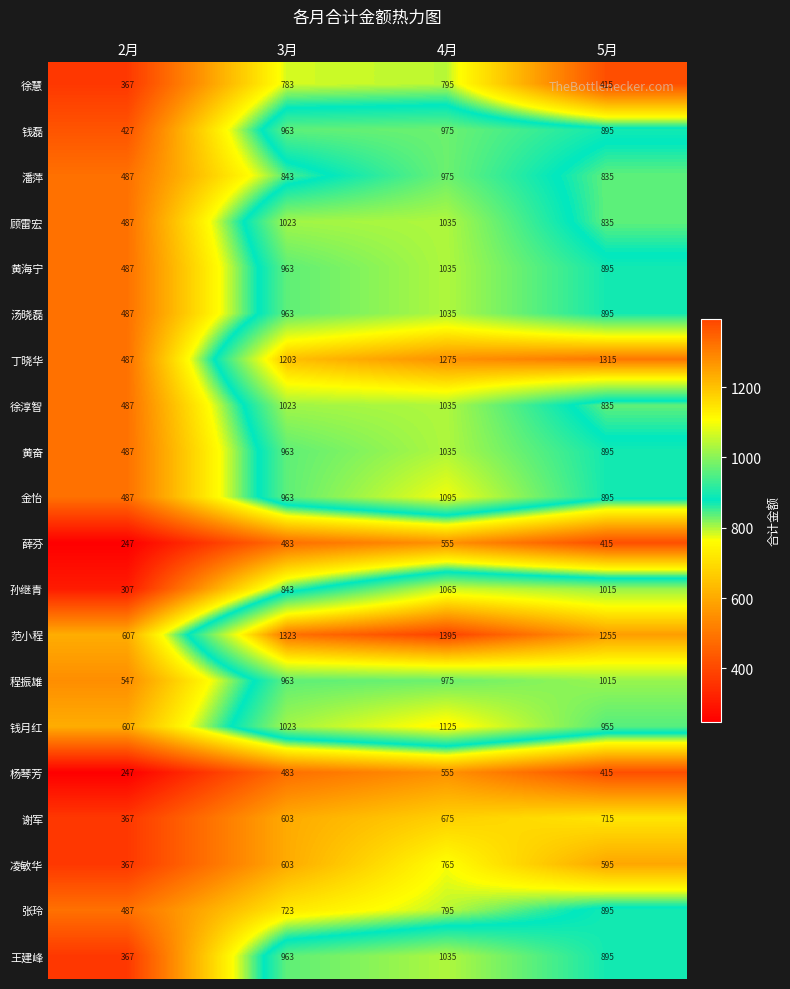

Which series has the largest range (max minus min)?

丁晓华